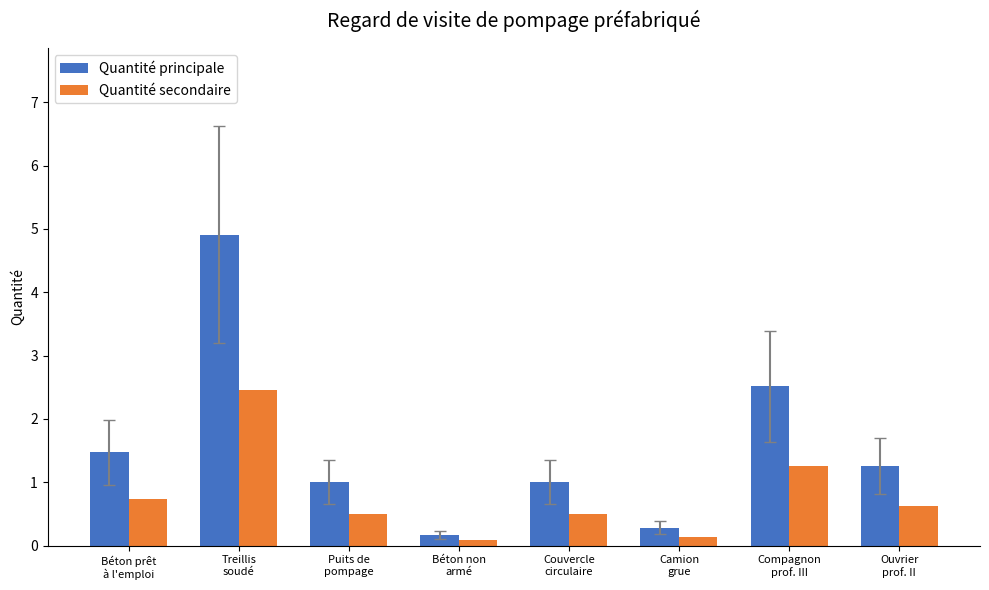

Which series has the largest range (max minus min)?

Quantité principale